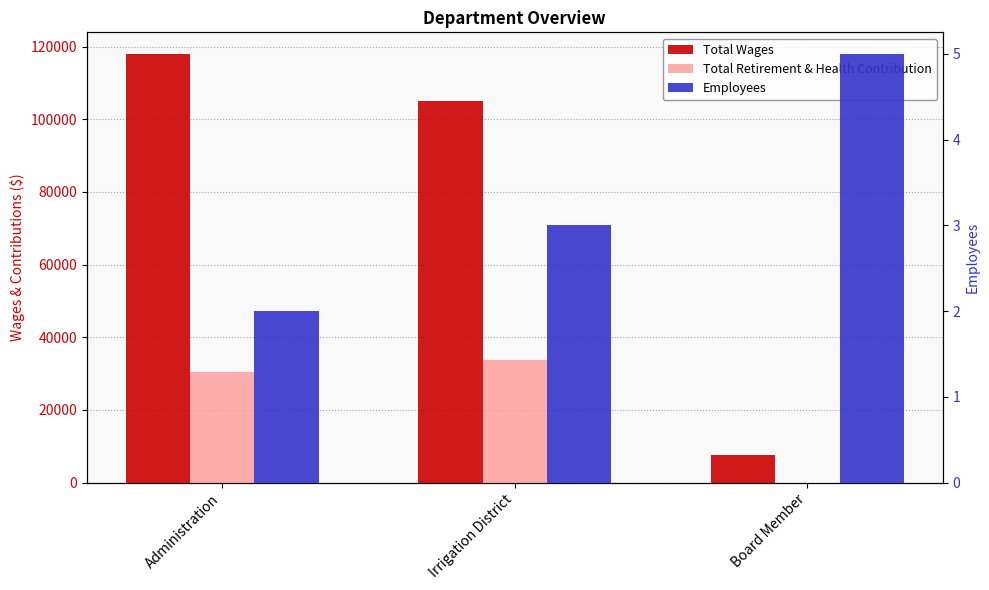

At how many categories does at least one series exceed 62638?

2